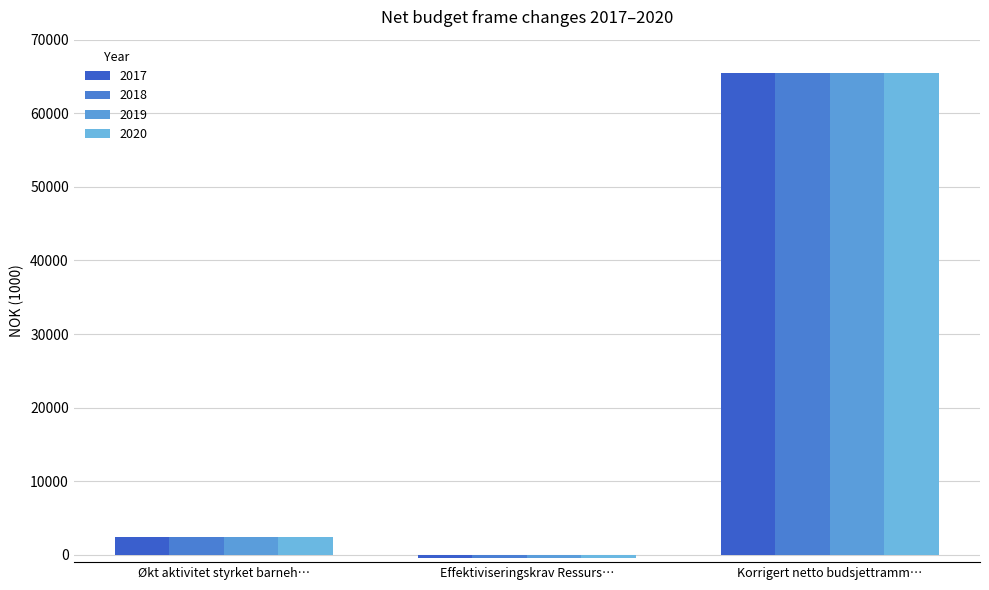

Rank the series by their maximum value, from lowest to highest.

2017, 2018, 2019, 2020